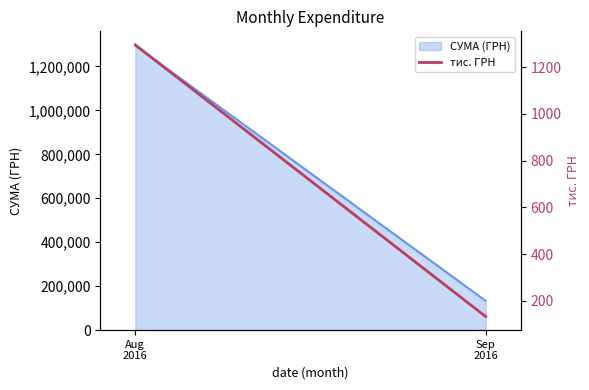

What is the approximate value at Aug
2016?

1295.1